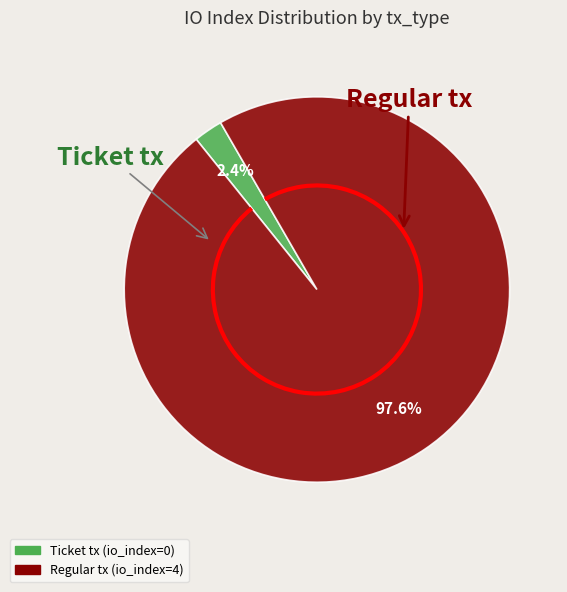

To the nearest percent, what is the difference between the largest and smallest slice percentages?

95%